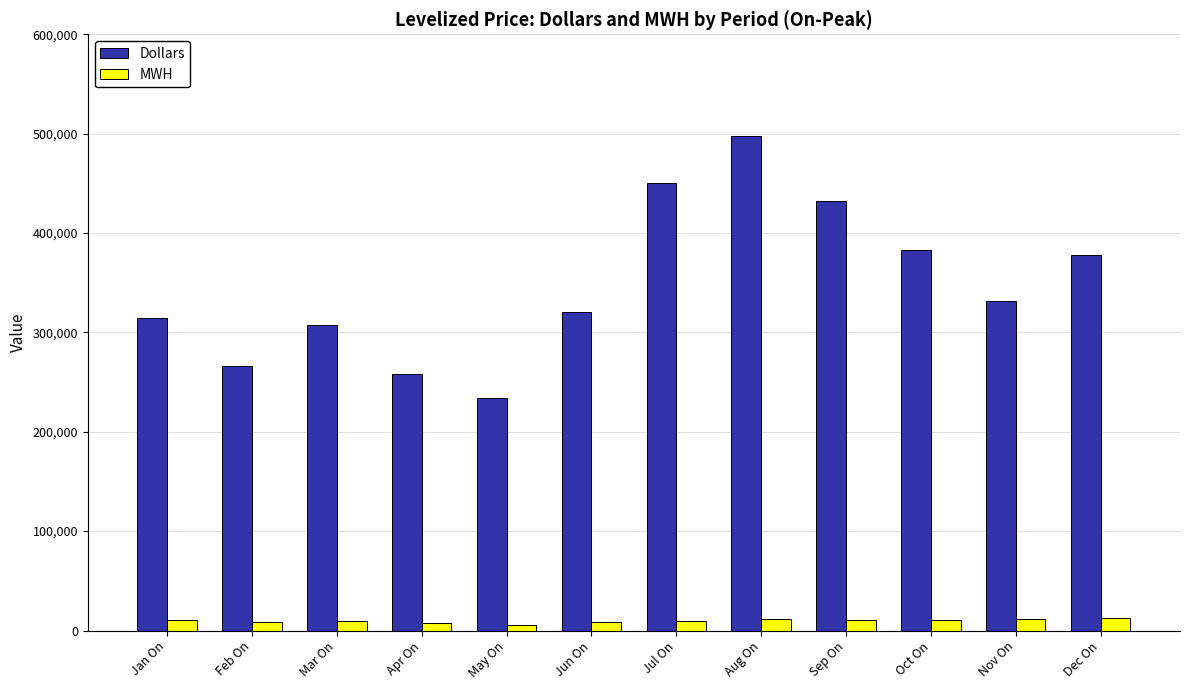

How many data points does each series have?

12